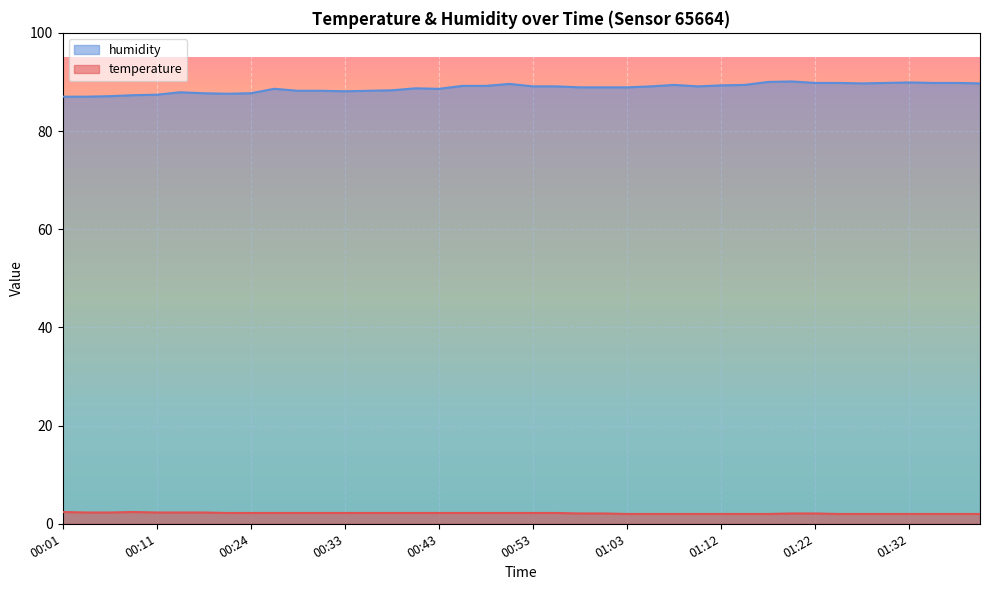

Which series has the largest total across all categories?

humidity